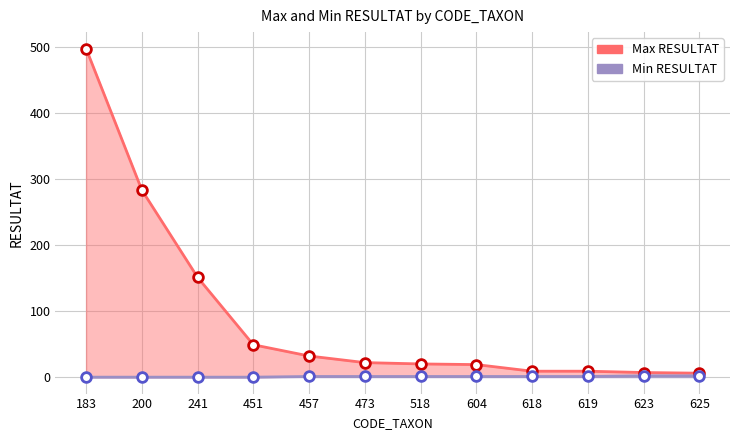

Between 241 and 623, which series saw the biggest shift?

Max RESULTAT